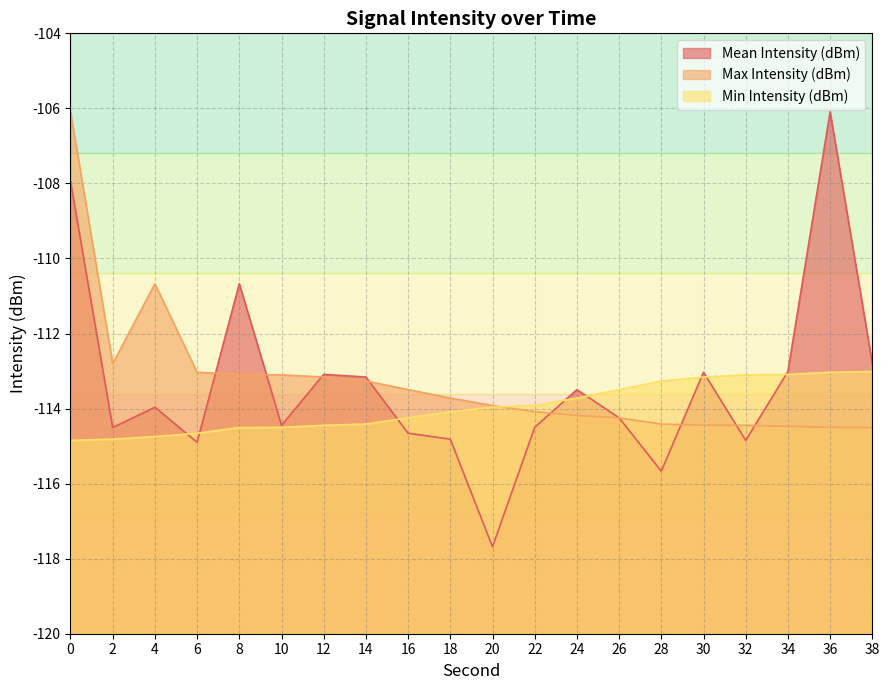

Does the chart display data point markers on the line(s)?

No